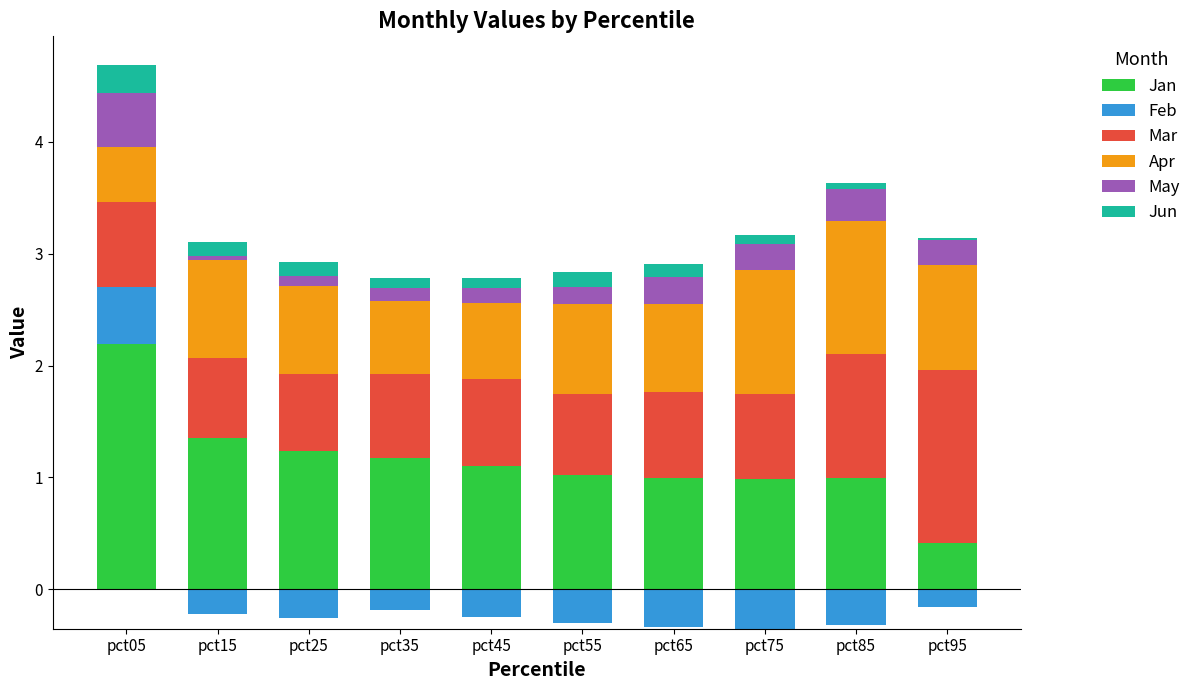

What is the average value of the Jan series?

1.1